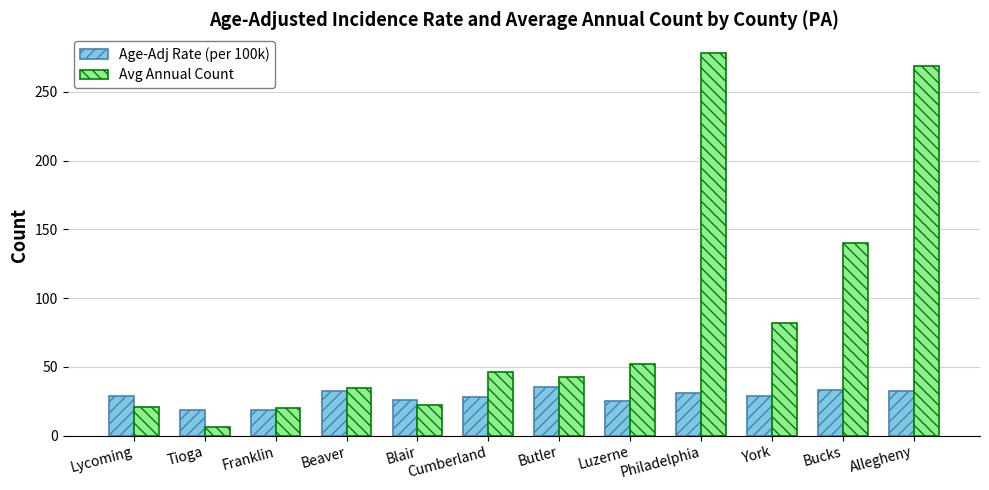

The Avg Annual Count series shows 46.0 at Cumberland. True or false?

True